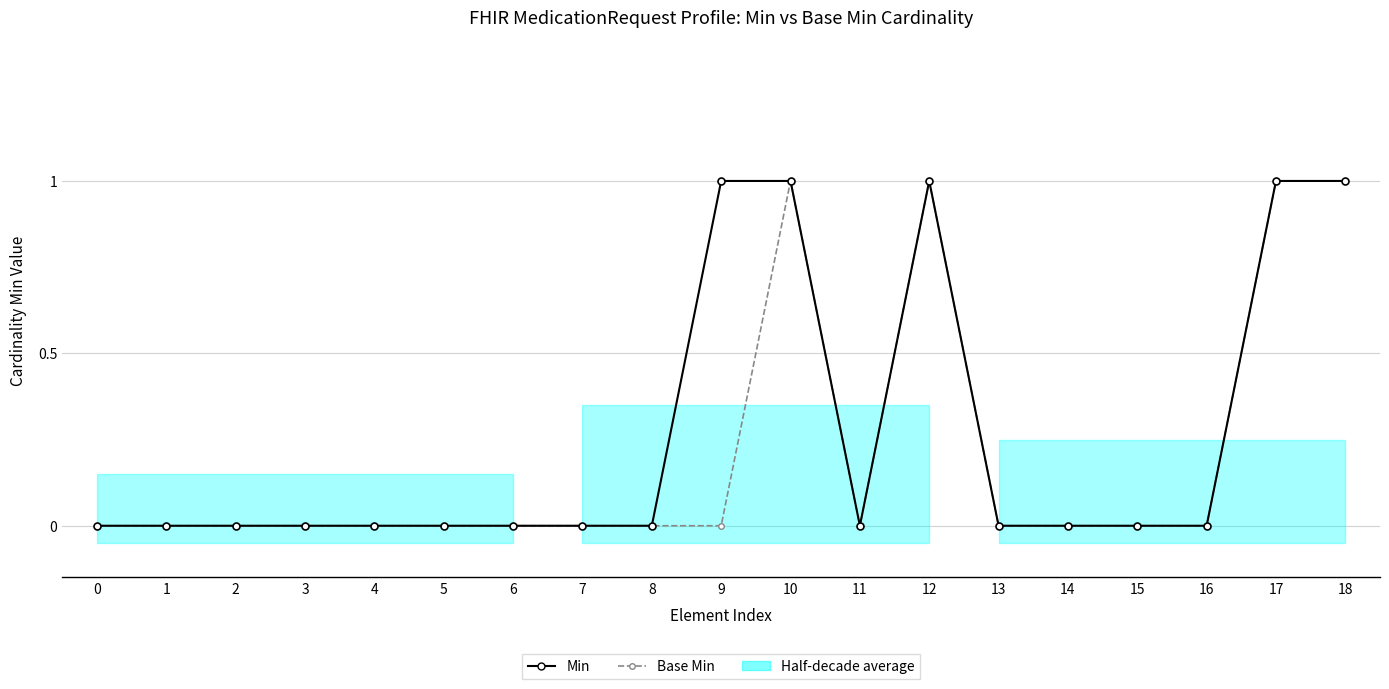

In Base Min, how many points are higher than both neighbors (excluding endpoints)?

2